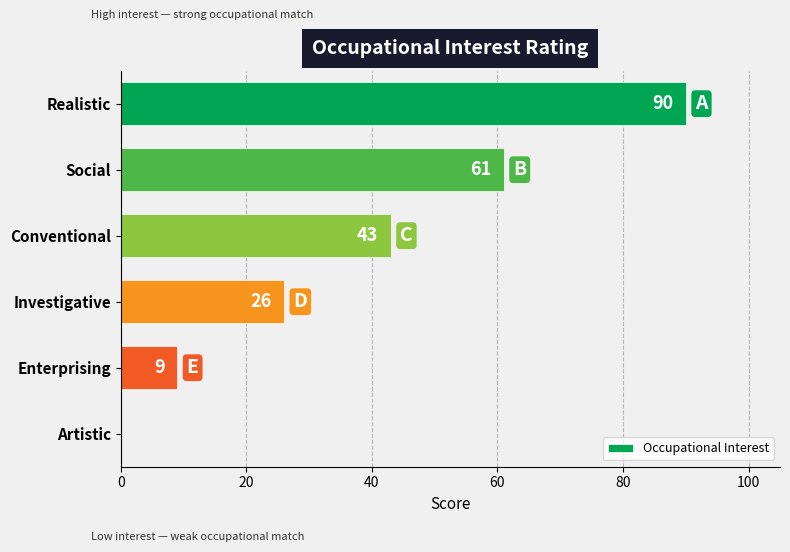

Reading top to bottom, transcribe all the data shown in this chart.

Realistic=90	Social=61	Conventional=43	Investigative=26	Enterprising=9	Artistic=0